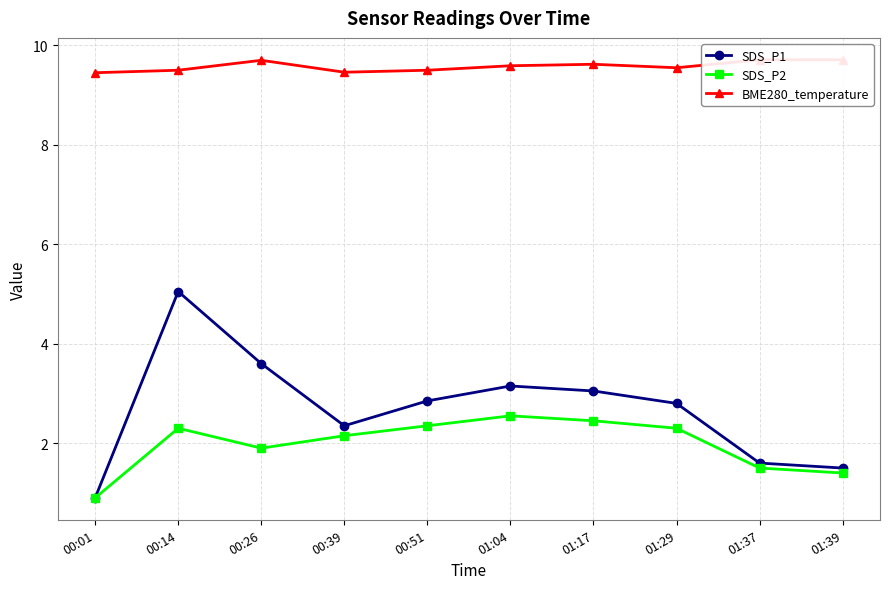

Reading left to right, transcribe all the data shown in this chart.

SDS_P1: 0.9	5.0	3.6	2.4	2.9	3.1	3.0	2.8	1.6	1.5
SDS_P2: 0.9	2.3	1.9	2.1	2.4	2.5	2.5	2.3	1.5	1.4
BME280_temperature: 9.4	9.5	9.7	9.5	9.5	9.6	9.6	9.6	9.7	9.7